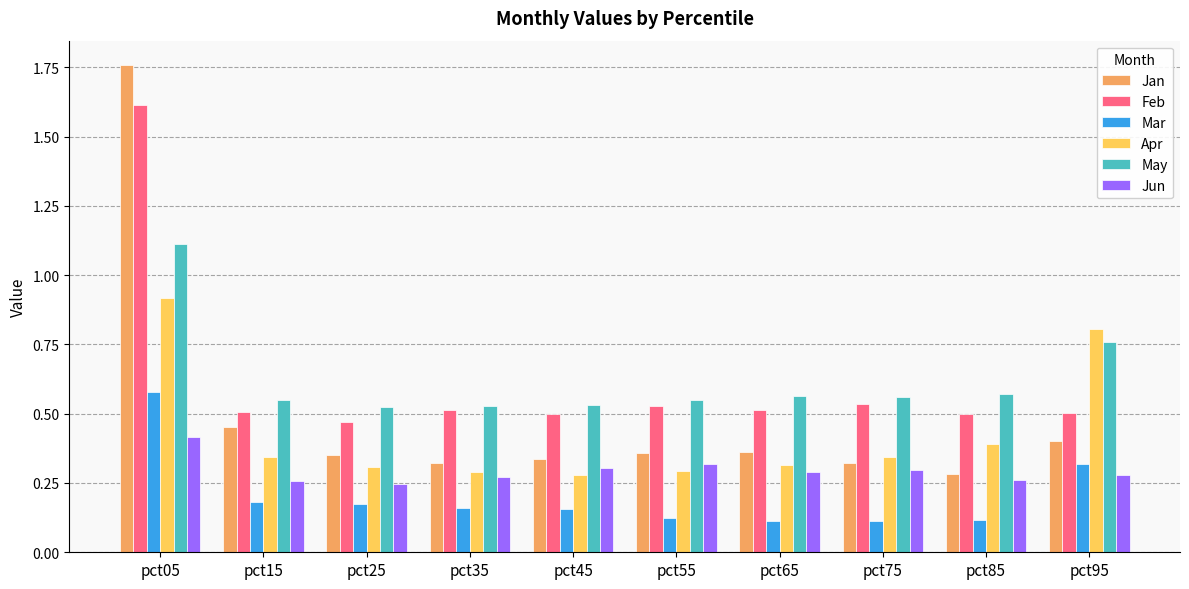

At pct05, list the series in order from smallest to largest.

Jun, Mar, Apr, May, Feb, Jan